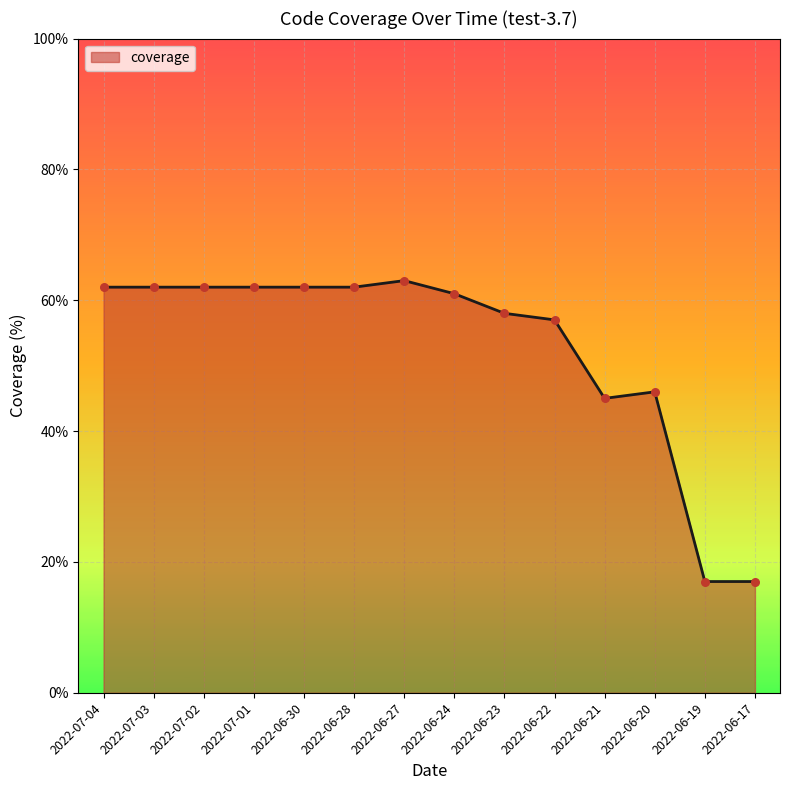

What is the change in value from 2022-07-03 to 2022-06-21?

-17